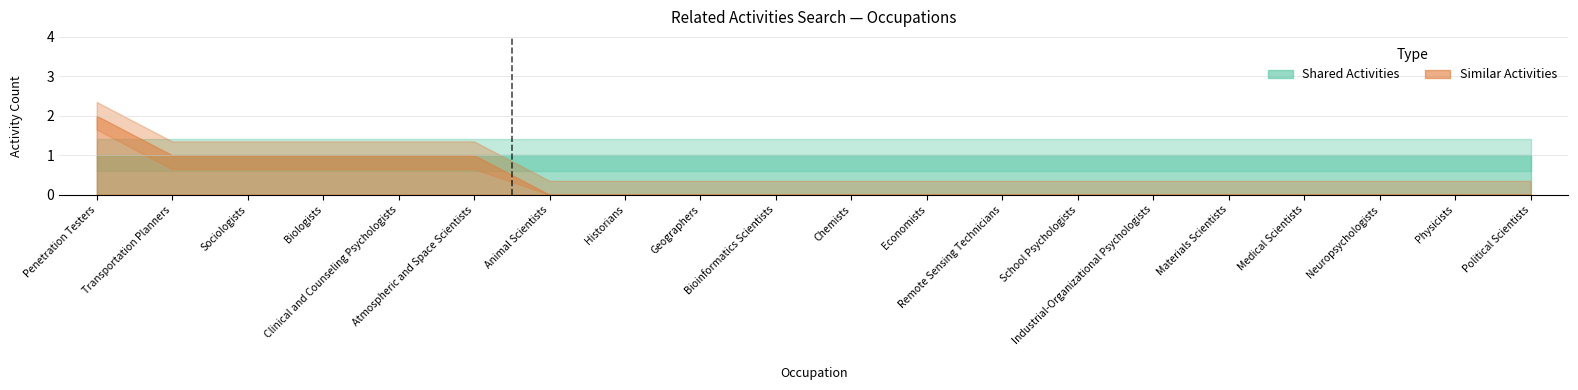

At which category is the sum across all series the highest?

Penetration Testers